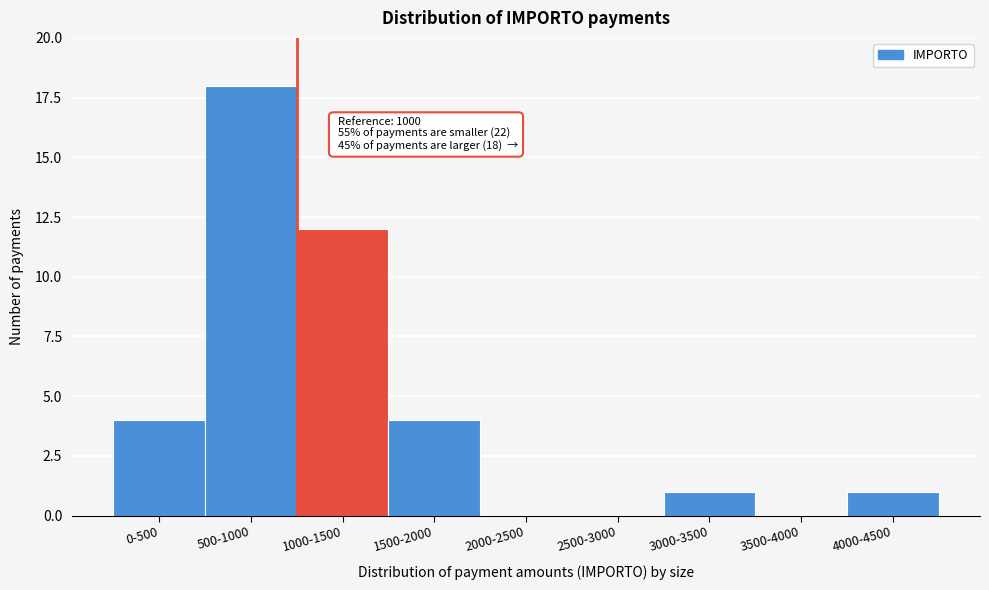

Reading left to right, list all the values displayed in this chart.

0-500=4	500-1000=18	1000-1500=12	1500-2000=4	2000-2500=0	2500-3000=0	3000-3500=1	3500-4000=0	4000-4500=1